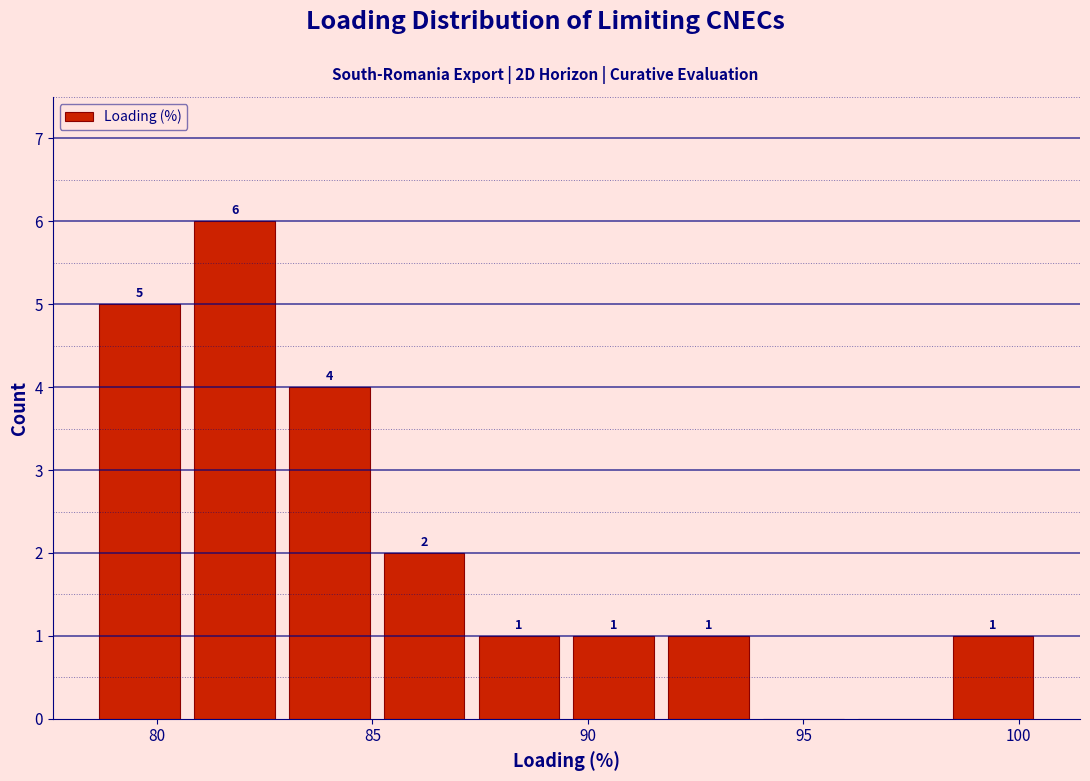

Which range on the x-axis has the tallest bar?

80.7 to 82.9